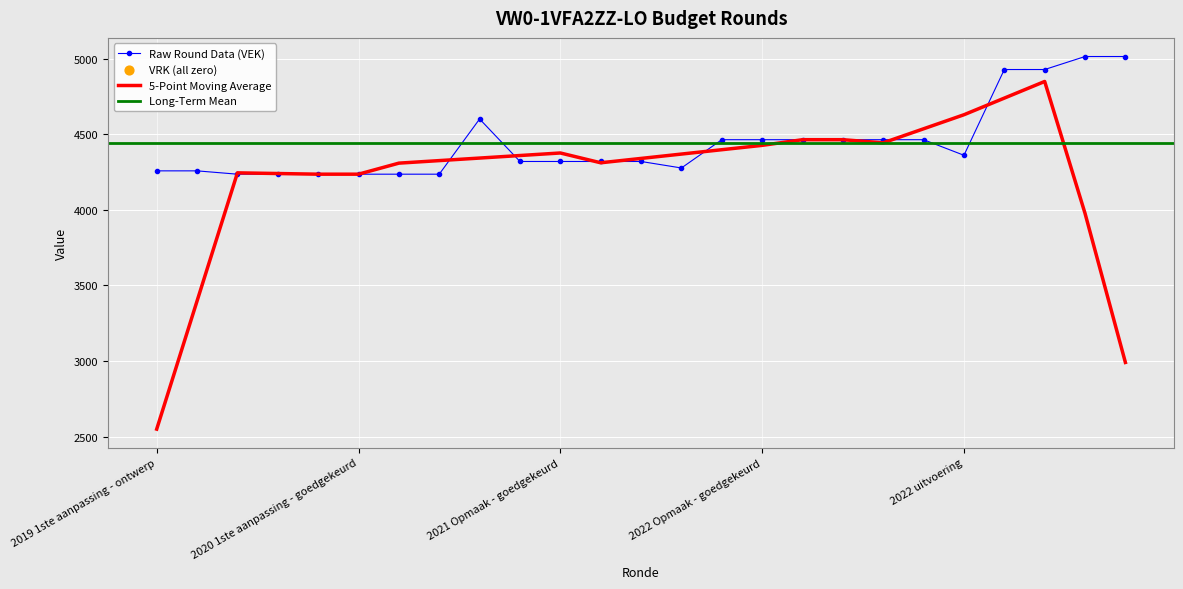

Is it true that 5-Point Moving Average equals 4426.6 at 2022 Opmaak - goedgekeurd?

True